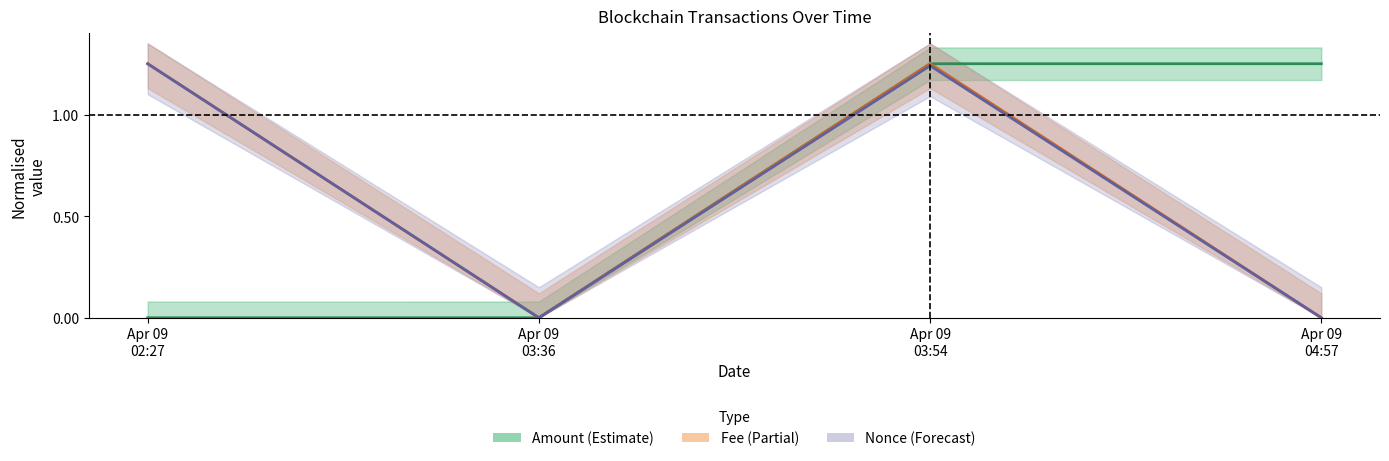

Reading left to right, list all the values displayed in this chart.

Amount center: Apr 09
02:27=0.0	Apr 09
03:36=0.0	Apr 09
03:54=1.2	Apr 09
04:57=1.2
Fee center: Apr 09
02:27=1.2	Apr 09
03:36=0.0	Apr 09
03:54=1.2	Apr 09
04:57=0.0
Nonce center: Apr 09
02:27=1.2	Apr 09
03:36=0.0	Apr 09
03:54=1.2	Apr 09
04:57=0.0